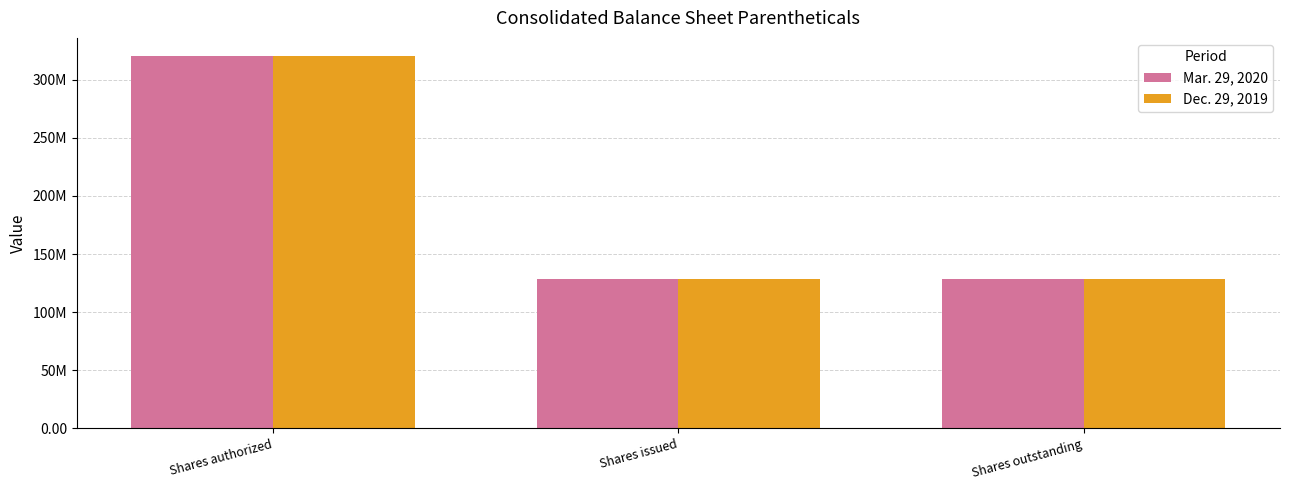

The Dec. 29, 2019 series shows 125548204 at Shares authorized. True or false?

False